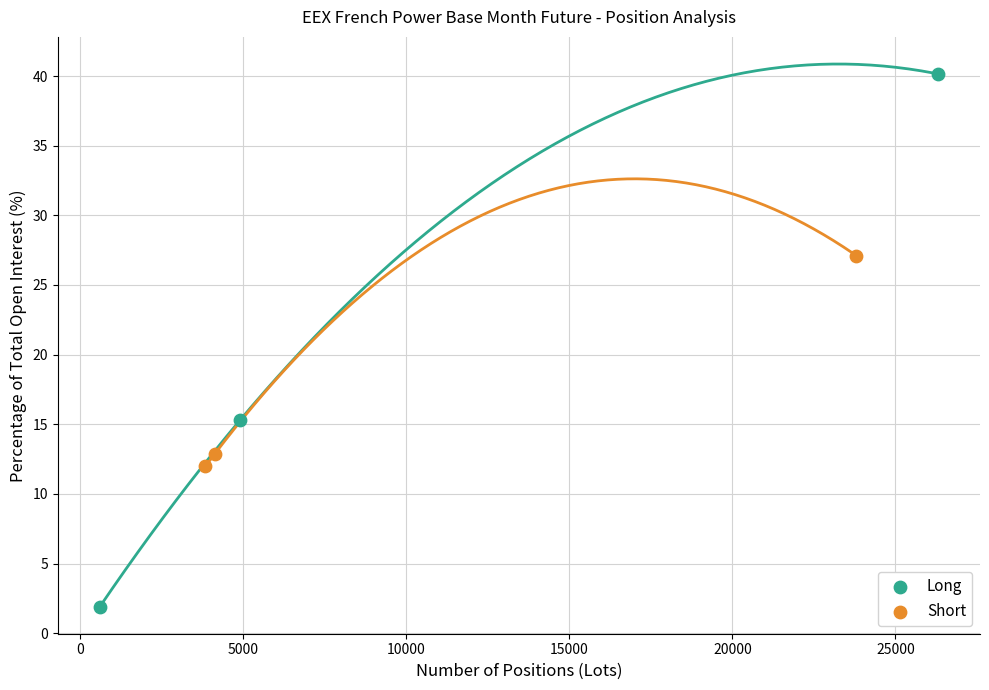

Which series contains the highest Y value?

Long